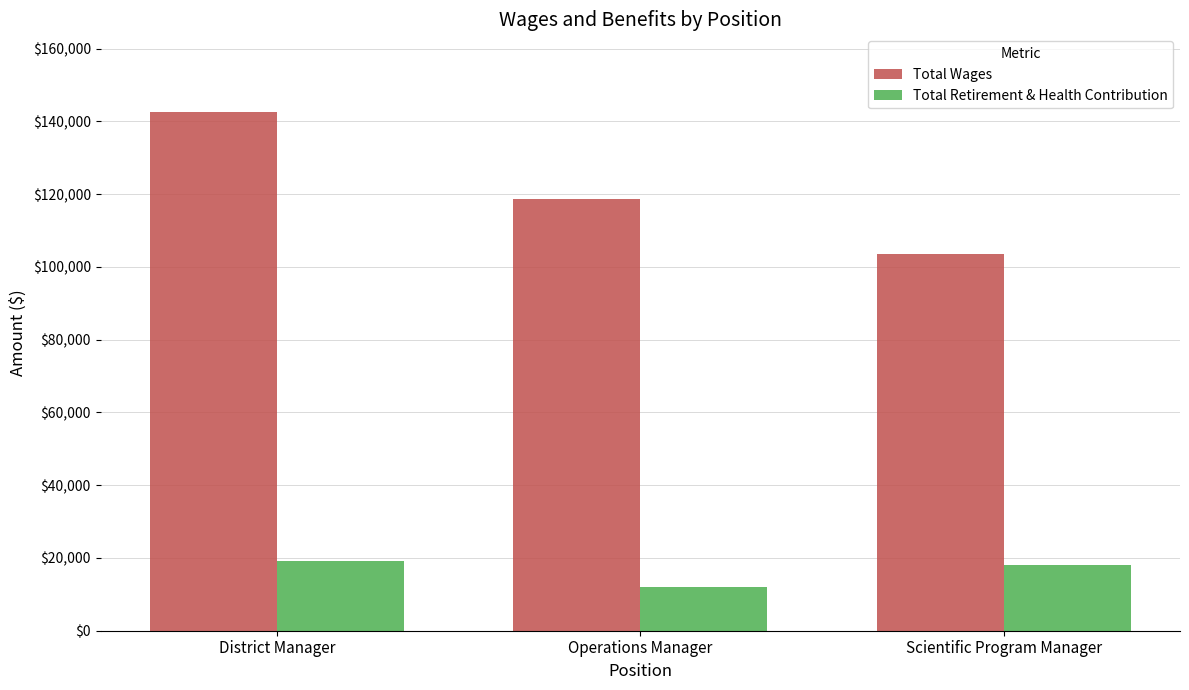

What is the value of the Total Retirement & Health Contribution bar at the 3rd from the left?

18090